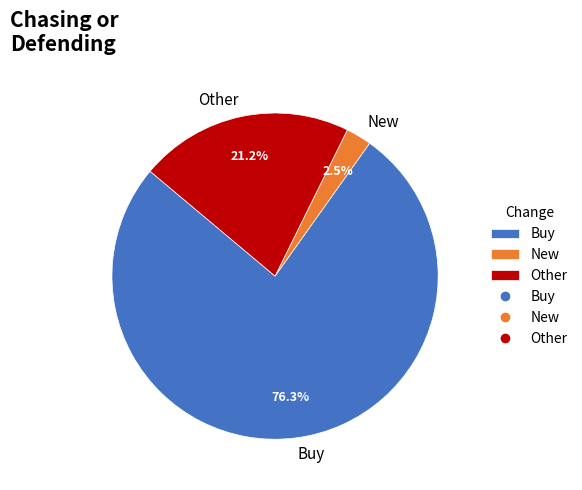

Rank the categories by value from lowest to highest.

New, Other, Buy